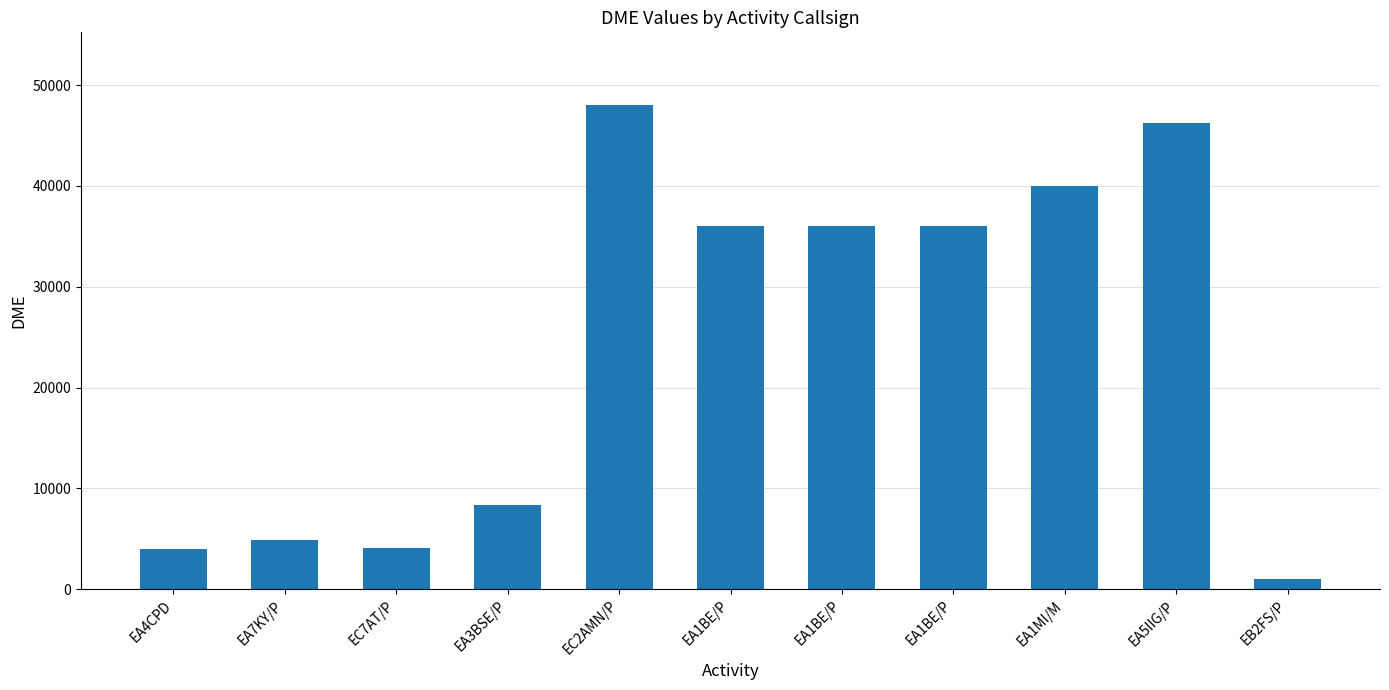

Reading left to right, extract all data points from this chart.

EA4CPD=4016	EA7KY/P=4902	EC7AT/P=4066	EA3BSE/P=8304	EC2AMN/P=48033	EA1BE/P=36013	EA1BE/P=36026	EA1BE/P=36036	EA1MI/M=40043	EA5IIG/P=46238	EB2FS/P=1004